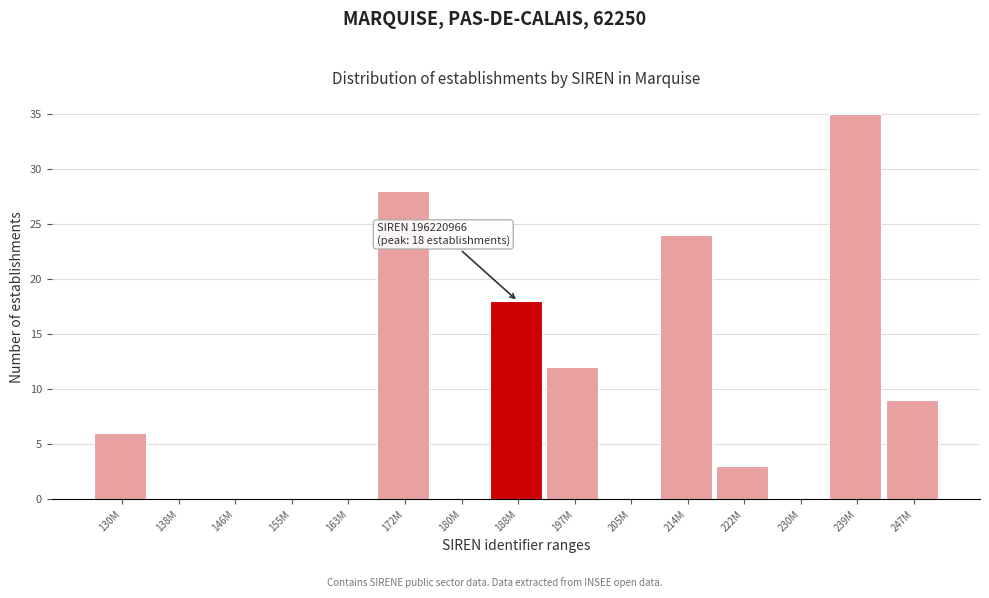

Reading right to left, list all the values displayed in this chart.

247M=9	239M=35	230M=0	222M=3	214M=24	205M=0	197M=12	188M=18	180M=0	172M=28	163M=0	155M=0	146M=0	138M=0	130M=6